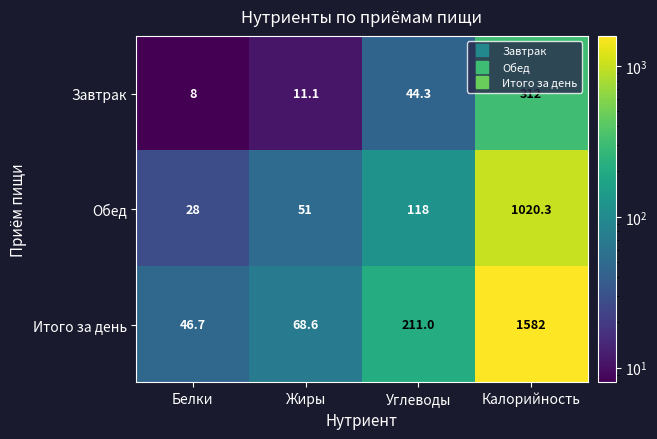

How many data points does each series have?

4